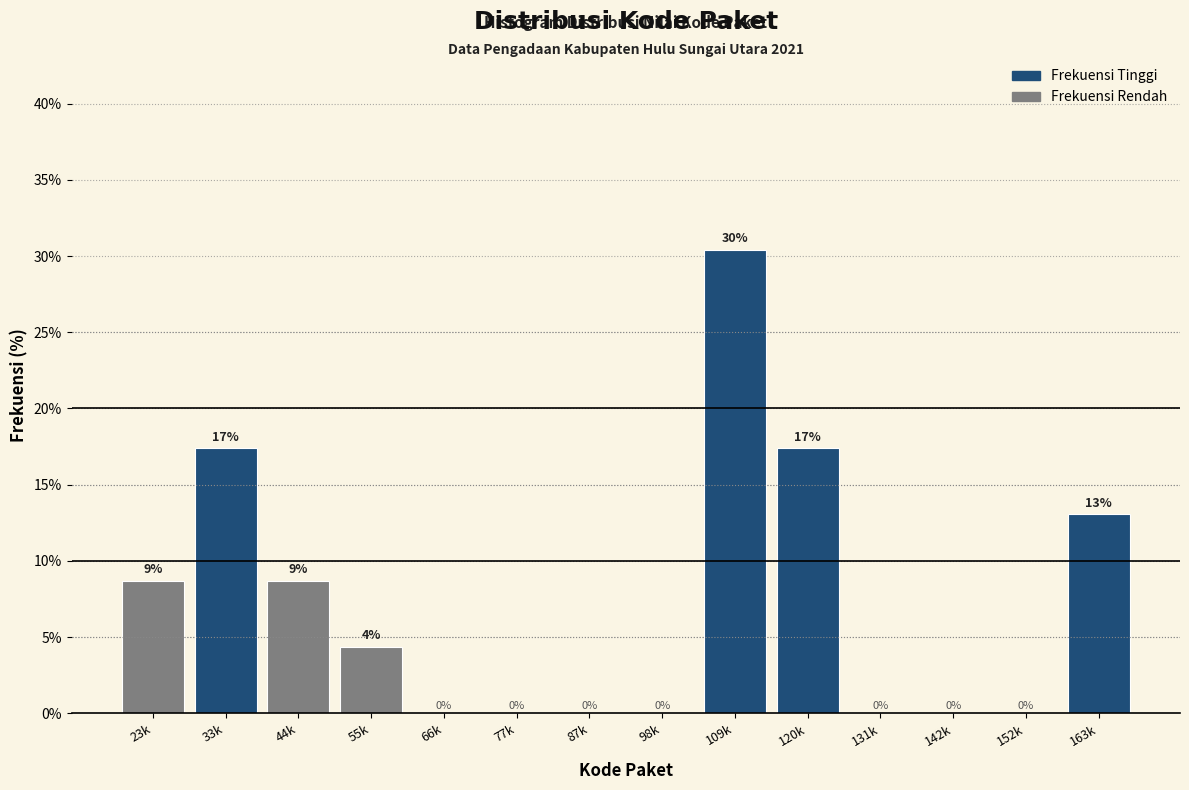

At which label does the data first exceed 4?

23k